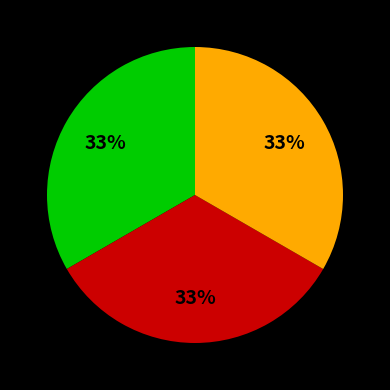

Is there any slice that represents more than half of the pie?

No